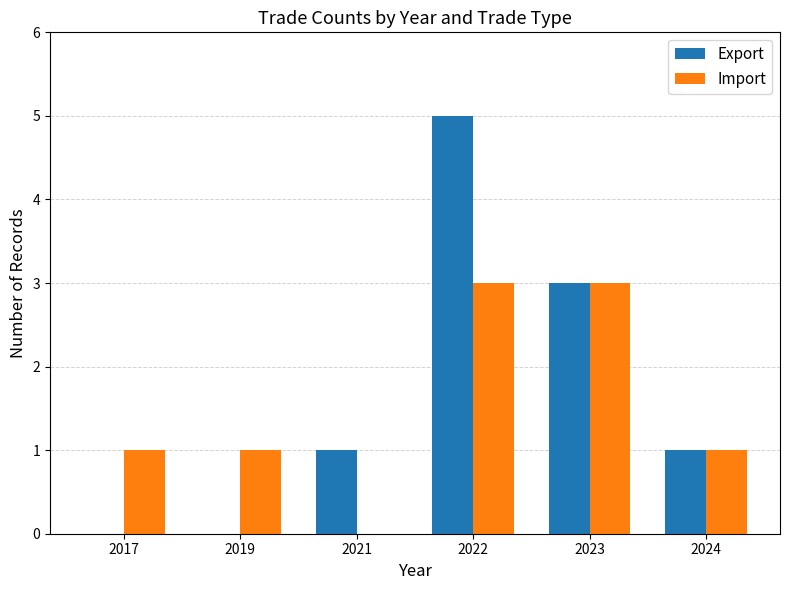

Count the Import values in the range 1 to 3.

5